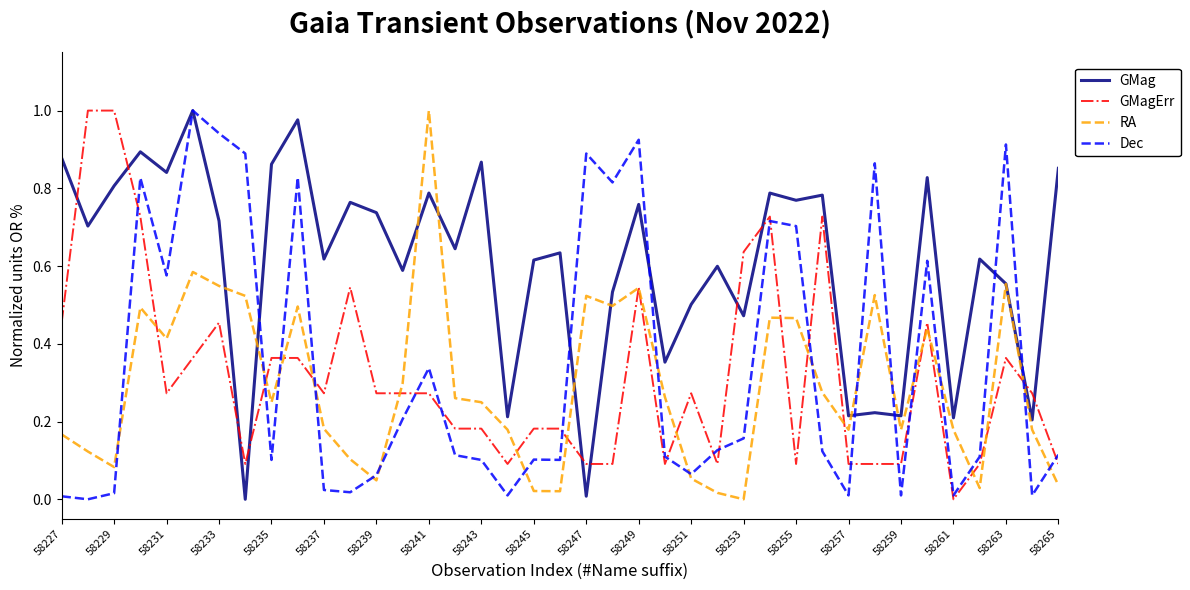

Which series has the largest total across all categories?

GMag